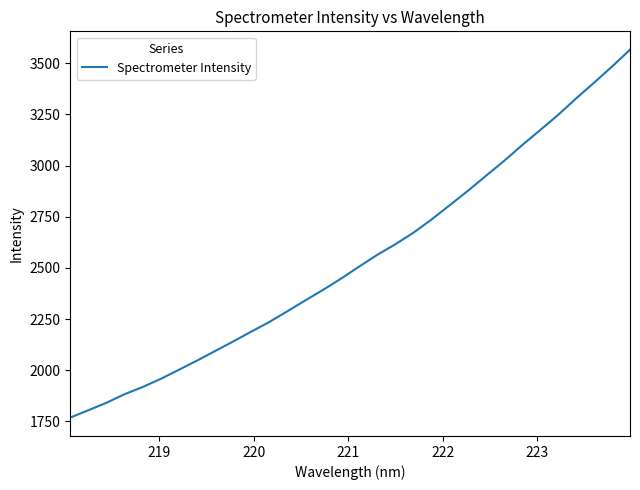

What is the difference between the maximum and minimum values?

1797.5